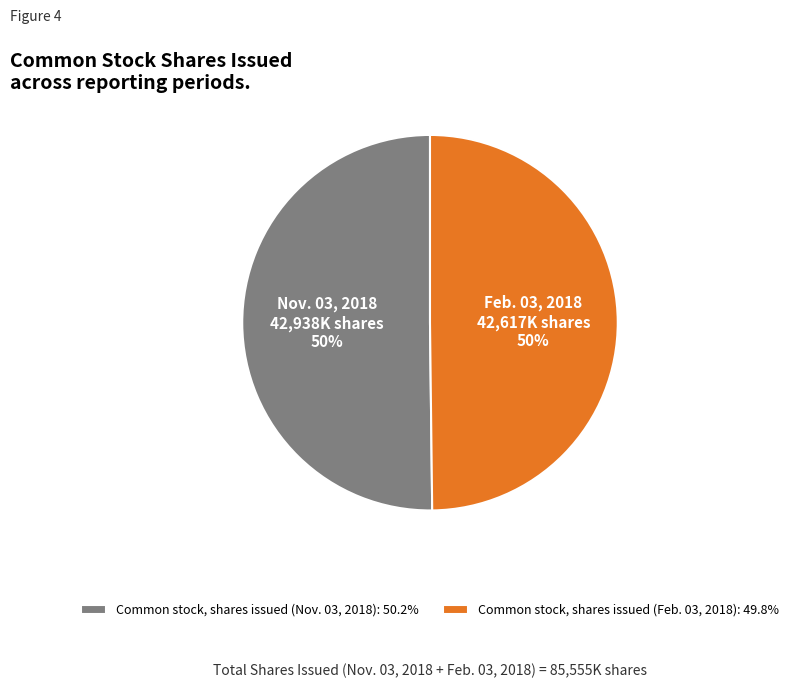

What is the ratio of the value at Common stock, shares issued (Feb. 03, 2018): 49.8% to the value at Common stock, shares issued (Nov. 03, 2018): 50.2%?

1.0